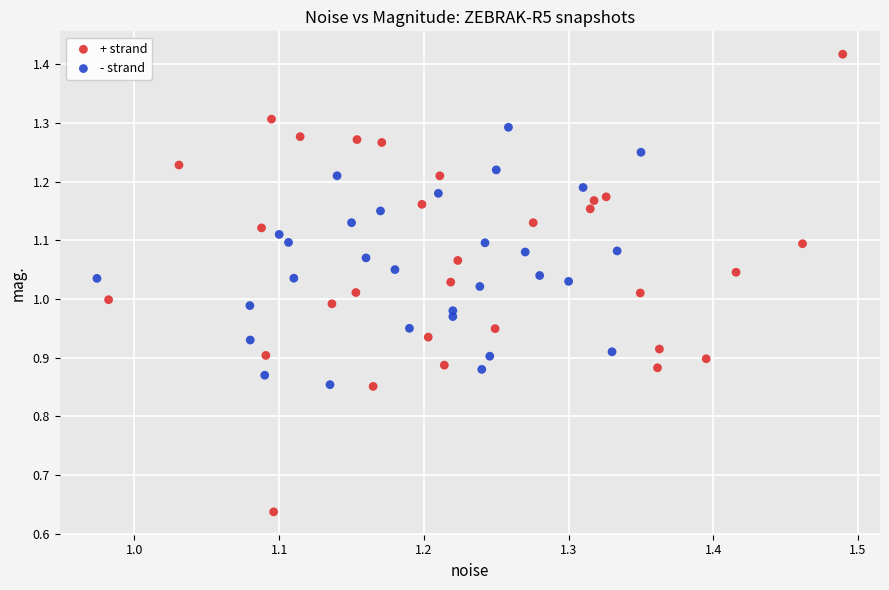

Which series contains the highest Y value?

+ strand